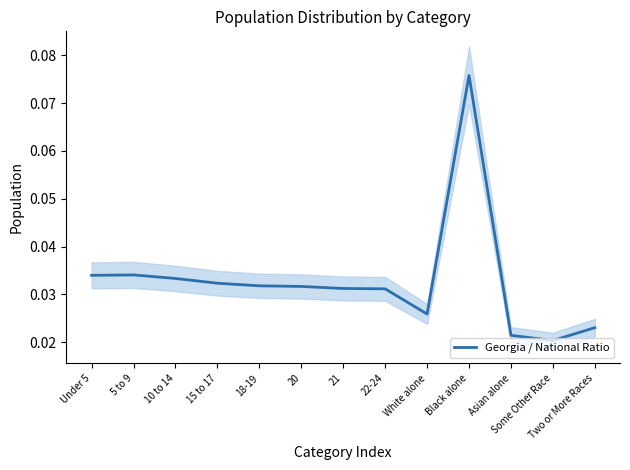

What is the sum of the values at Black alone and 21?

0.1